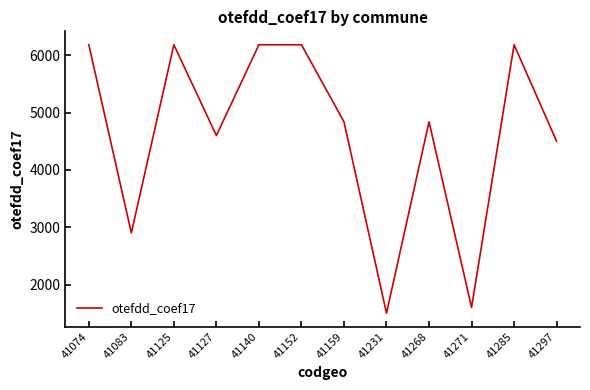

Reading left to right, extract all data points from this chart.

41074=6184	41083=2900	41125=6184	41127=4600	41140=6184	41152=6184	41159=4840	41231=1500	41268=4840	41271=1600	41285=6184	41297=4500